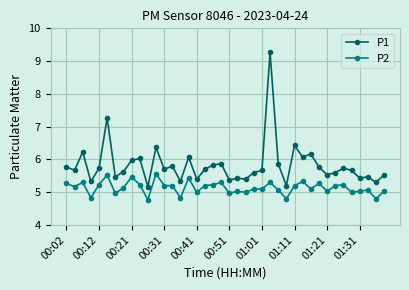

True or false: P2 and P1 intersect in this chart.

False